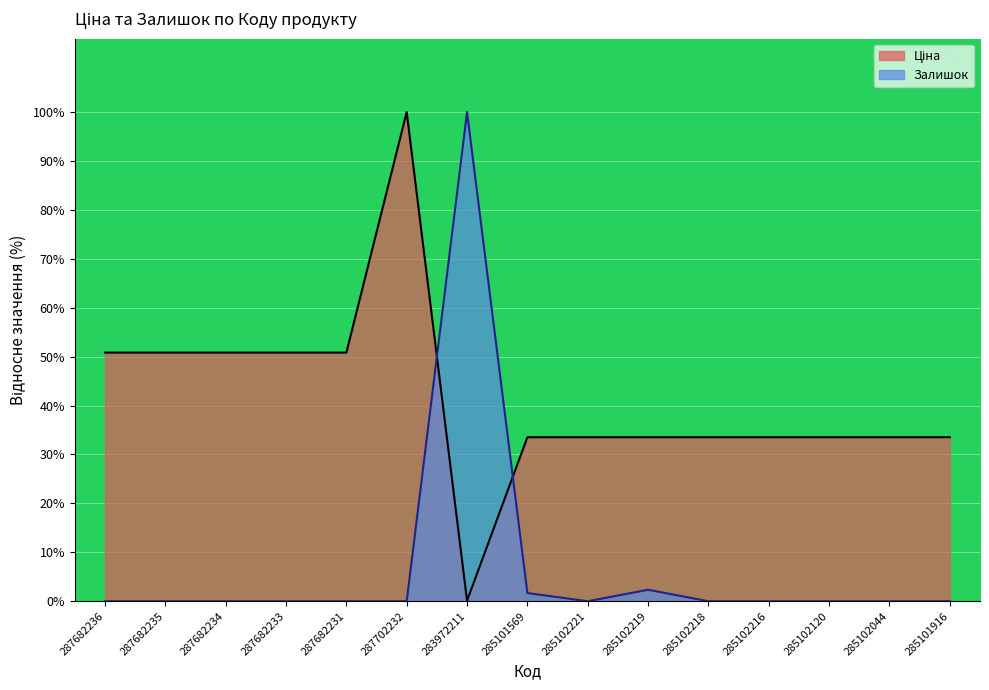

The value of Залишок at 285102120 is 32.0. True or false?

False